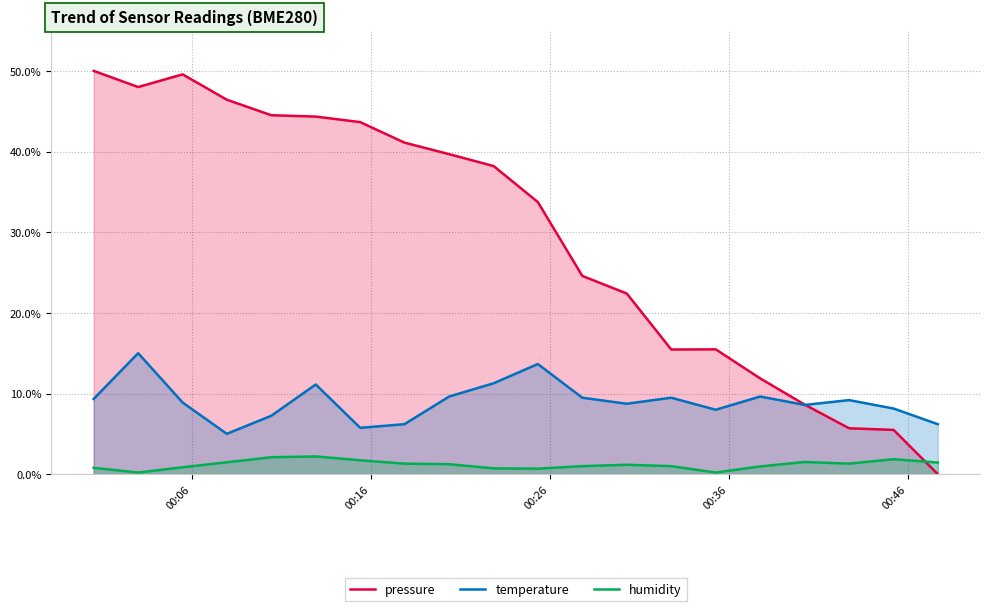

Does the chart display data point markers on the line(s)?

No